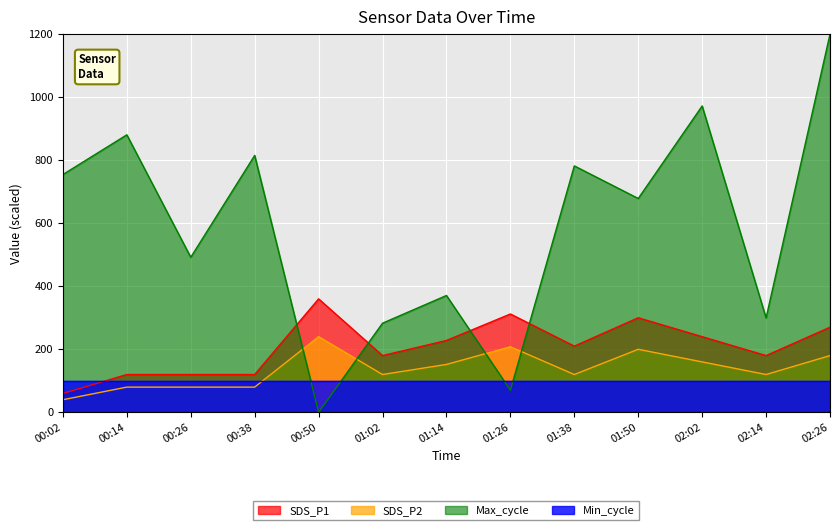

Is it true that SDS_P2 equals 18.2 at 00:38?

False